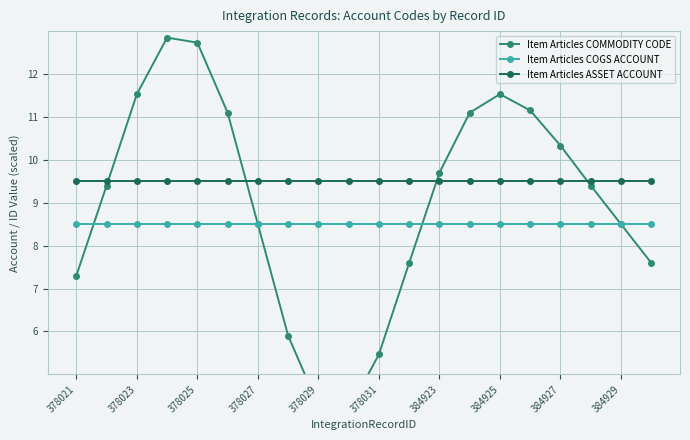

What are all the series names shown in the legend?

Item Articles COMMODITY CODE, Item Articles COGS ACCOUNT, Item Articles ASSET ACCOUNT